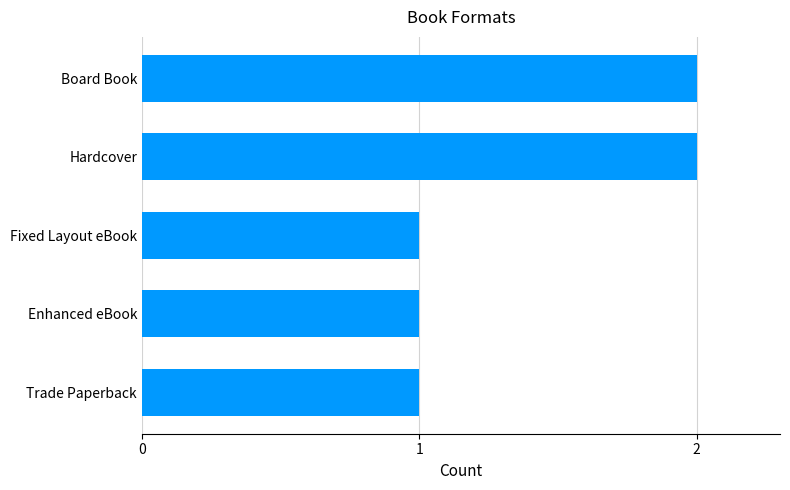

What is the change in value from Fixed Layout eBook to Hardcover?

+1